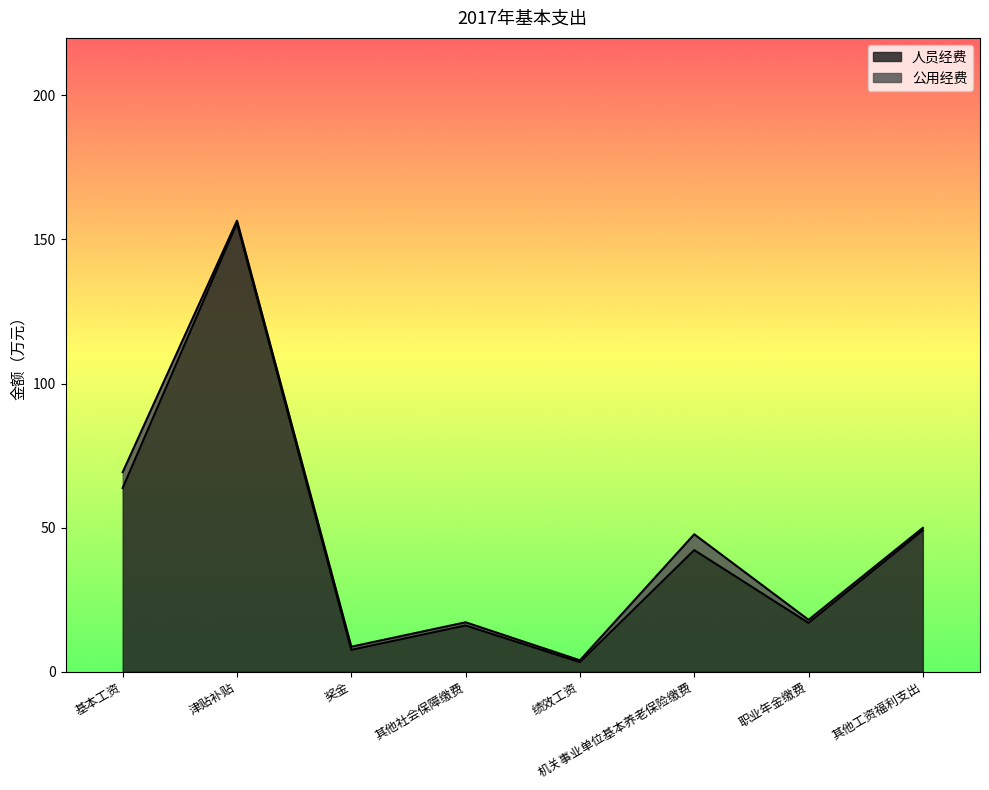

Count the number of values greater than 42.

4